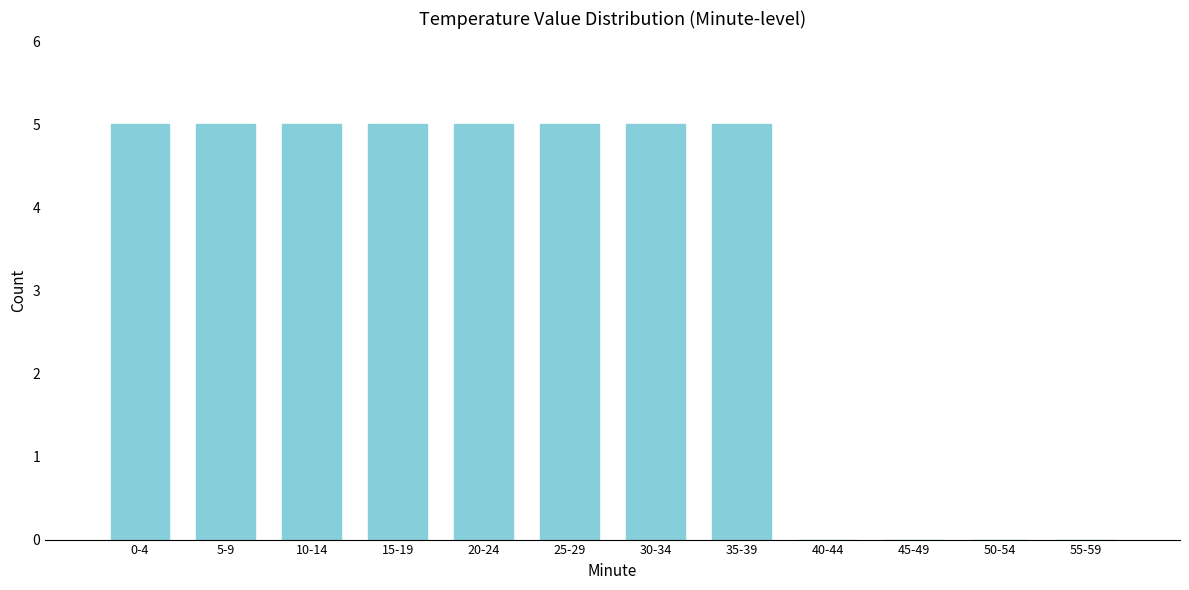

Reading left to right, extract all data points from this chart.

0-4=5	5-9=5	10-14=5	15-19=5	20-24=5	25-29=5	30-34=5	35-39=5	40-44=0	45-49=0	50-54=0	55-59=0